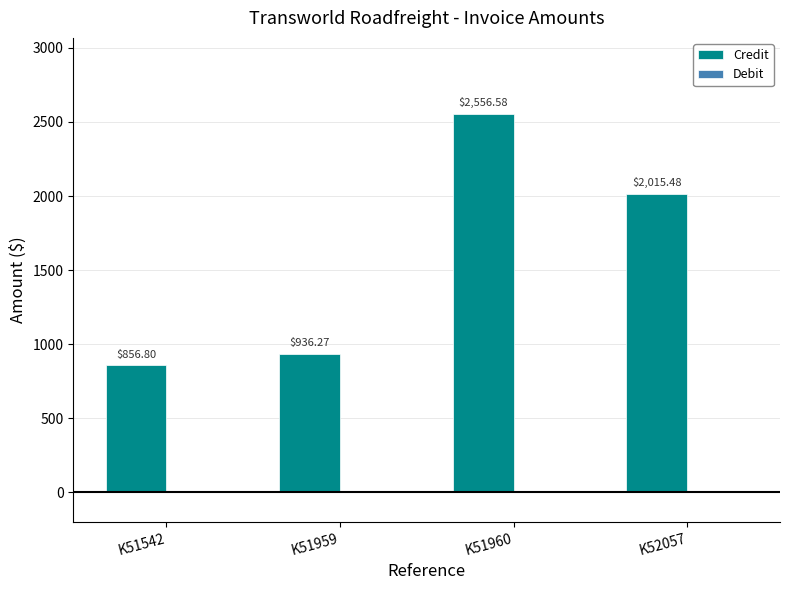

Approximately how many times larger is the value at K51542 compared to K51959?

0.9